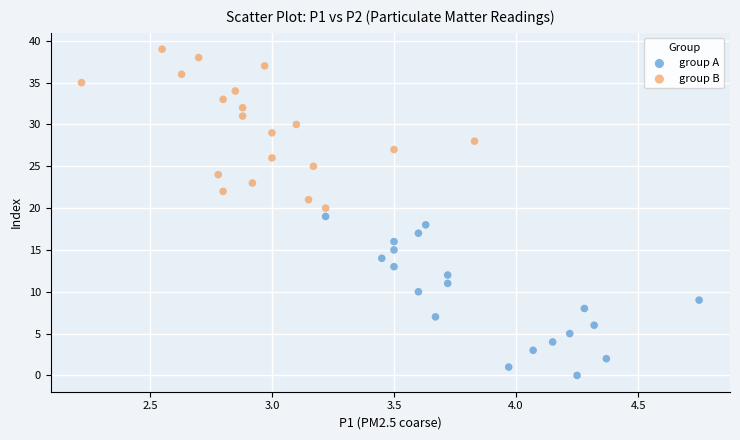

Which series reaches the maximum Y coordinate?

group B